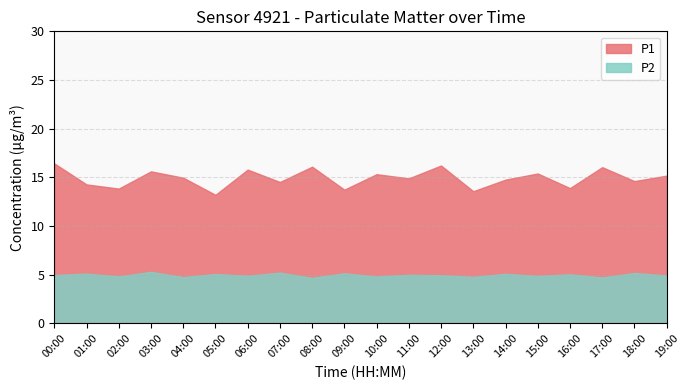

How many lines are shown in the chart?

2